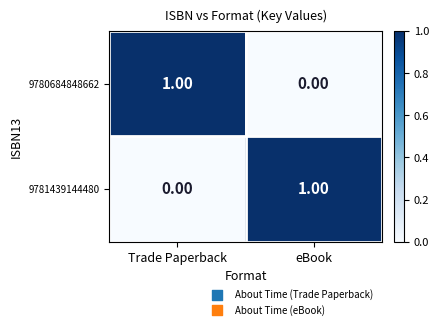

Rank the categories by 9781439144480 value from lowest to highest.

Trade Paperback, eBook